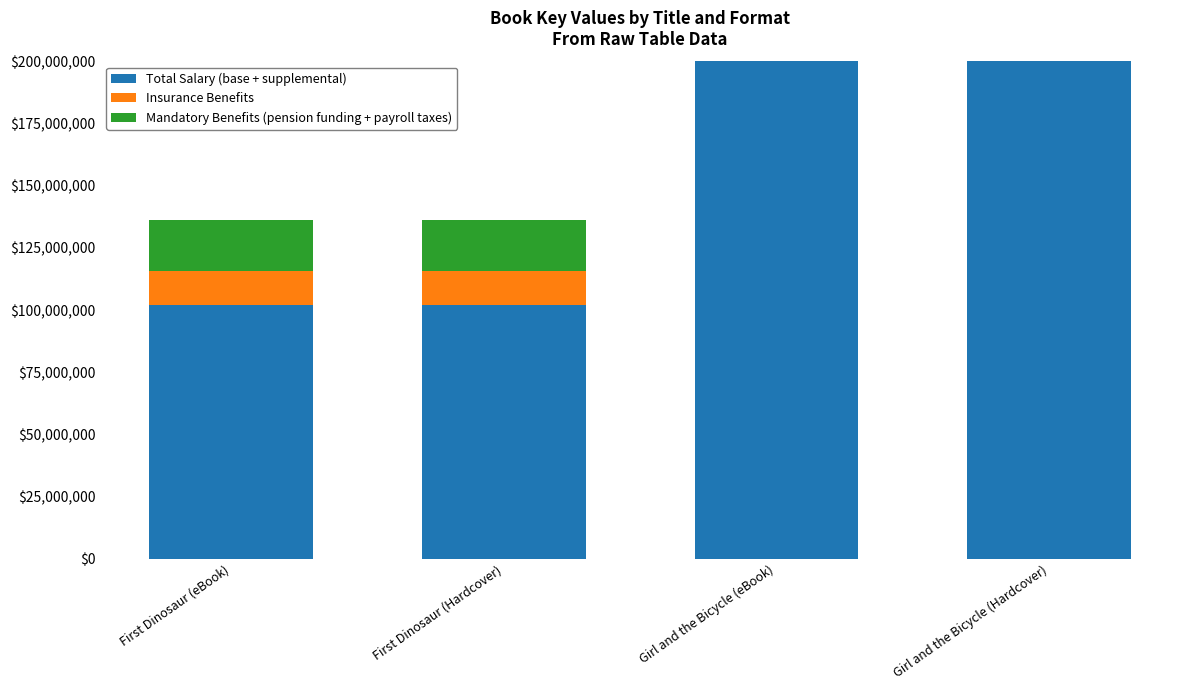

Count the number of data series in this chart.

3